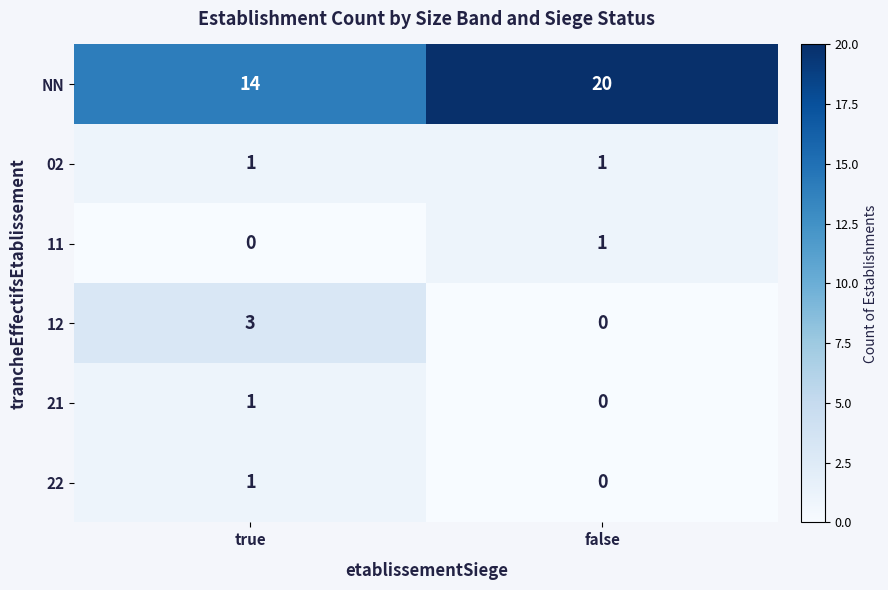

At which label is 22 closest to 0?

false